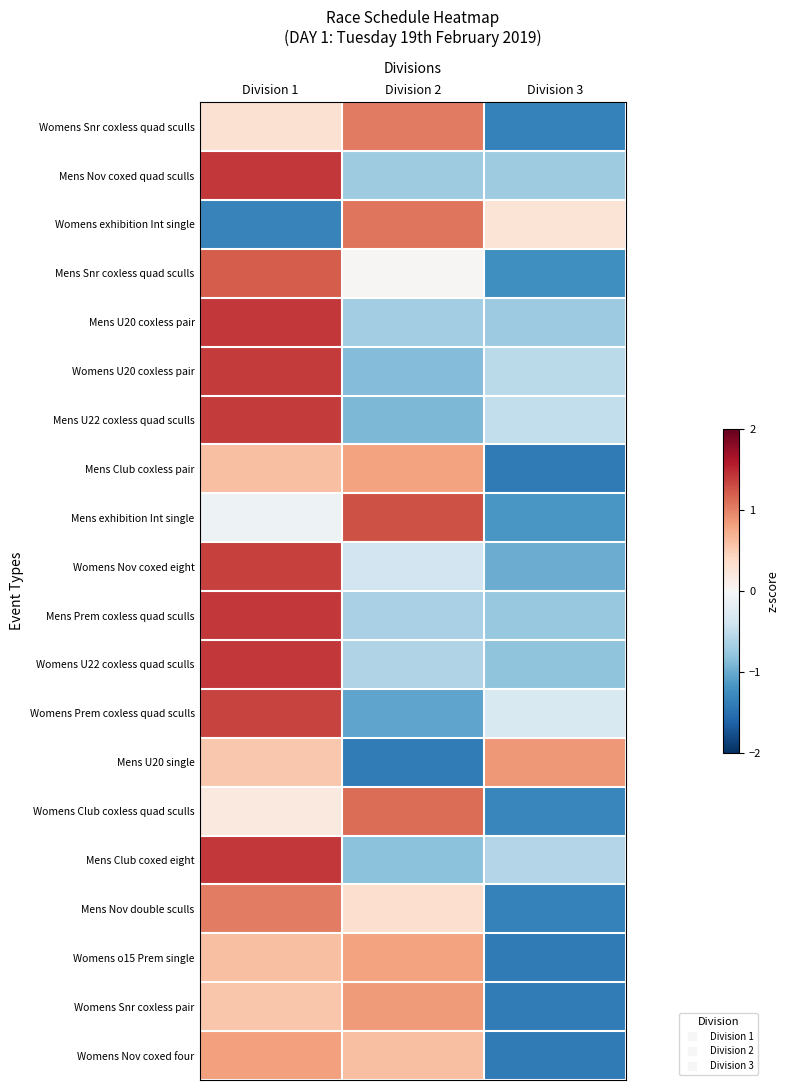

Reading left to right, transcribe all the data shown in this chart.

Womens Snr coxless quad sculls: Division 1=0.3	Division 2=1.0	Division 3=-1.3
Mens Nov coxed quad sculls: Division 1=1.4	Division 2=-0.7	Division 3=-0.7
Womens exhibition Int single: Division 1=-1.3	Division 2=1.1	Division 3=0.3
Mens Snr coxless quad sculls: Division 1=1.2	Division 2=0.0	Division 3=-1.2
Mens U20 coxless pair: Division 1=1.4	Division 2=-0.7	Division 3=-0.7
Womens U20 coxless pair: Division 1=1.4	Division 2=-0.9	Division 3=-0.5
Mens U22 coxless quad sculls: Division 1=1.4	Division 2=-0.9	Division 3=-0.5
Mens Club coxless pair: Division 1=0.6	Division 2=0.8	Division 3=-1.4
Mens exhibition Int single: Division 1=-0.1	Division 2=1.3	Division 3=-1.2
Womens Nov coxed eight: Division 1=1.4	Division 2=-0.4	Division 3=-1.0
Mens Prem coxless quad sculls: Division 1=1.4	Division 2=-0.7	Division 3=-0.8
Womens U22 coxless quad sculls: Division 1=1.4	Division 2=-0.6	Division 3=-0.8
Womens Prem coxless quad sculls: Division 1=1.3	Division 2=-1.0	Division 3=-0.3
Mens U20 single: Division 1=0.5	Division 2=-1.4	Division 3=0.9
Womens Club coxless quad sculls: Division 1=0.2	Division 2=1.1	Division 3=-1.3
Mens Club coxed eight: Division 1=1.4	Division 2=-0.8	Division 3=-0.6
Mens Nov double sculls: Division 1=1.0	Division 2=0.3	Division 3=-1.4
Womens o15 Prem single: Division 1=0.6	Division 2=0.8	Division 3=-1.4
Womens Snr coxless pair: Division 1=0.6	Division 2=0.8	Division 3=-1.4
Womens Nov coxed four: Division 1=0.8	Division 2=0.6	Division 3=-1.4